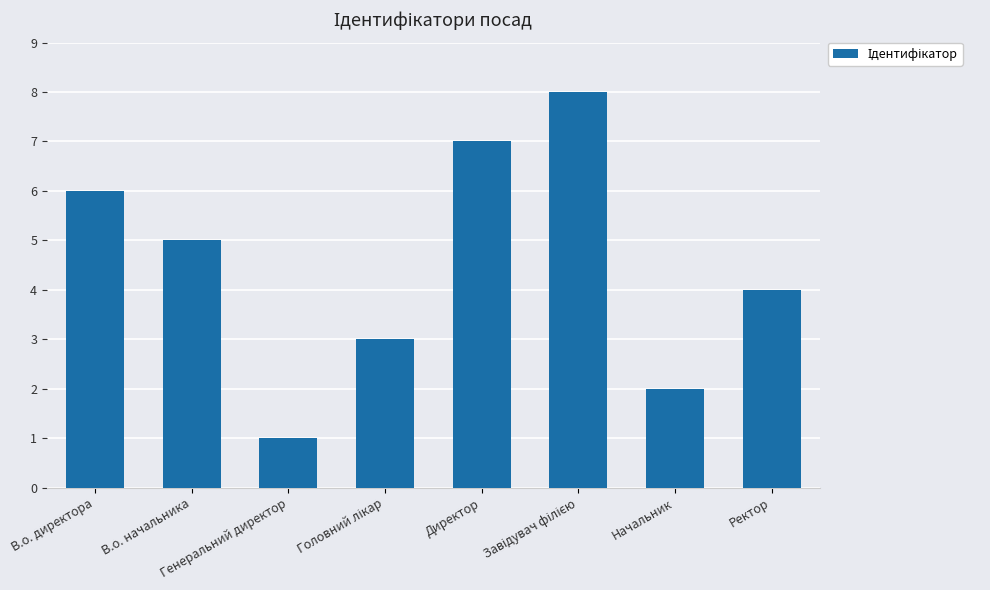

What is the greatest value displayed?

8